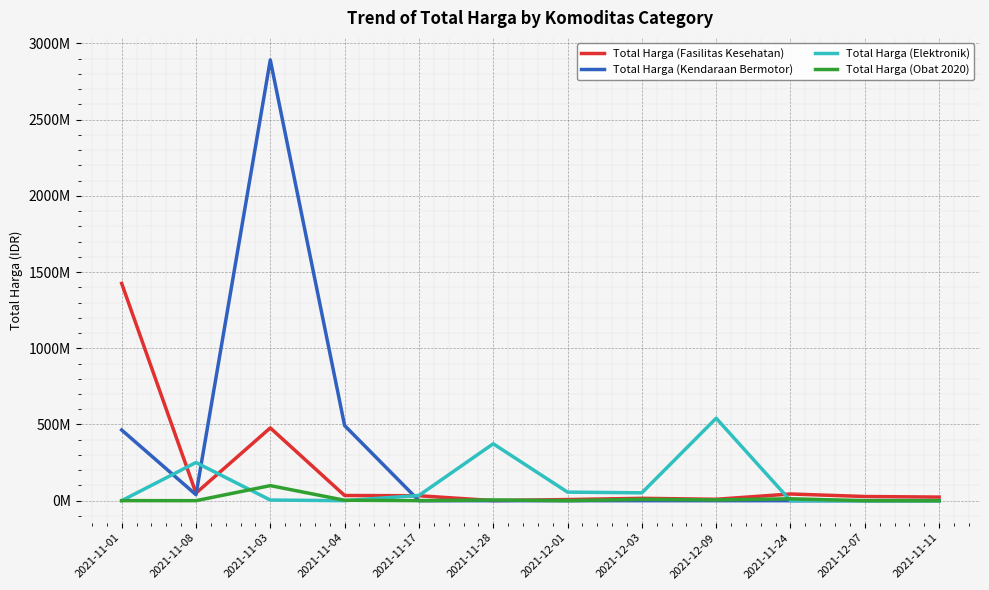

List the labels in order of Total Harga (Fasilitas Kesehatan) value, largest first.

2021-11-01, 2021-11-03, 2021-11-08, 2021-11-24, 2021-11-04, 2021-11-17, 2021-12-07, 2021-11-11, 2021-12-03, 2021-12-09, 2021-12-01, 2021-11-28